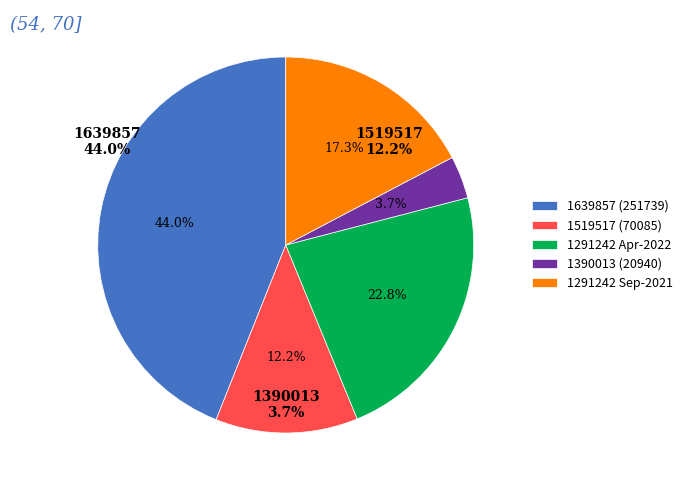

Which slice is the smallest?

1390013